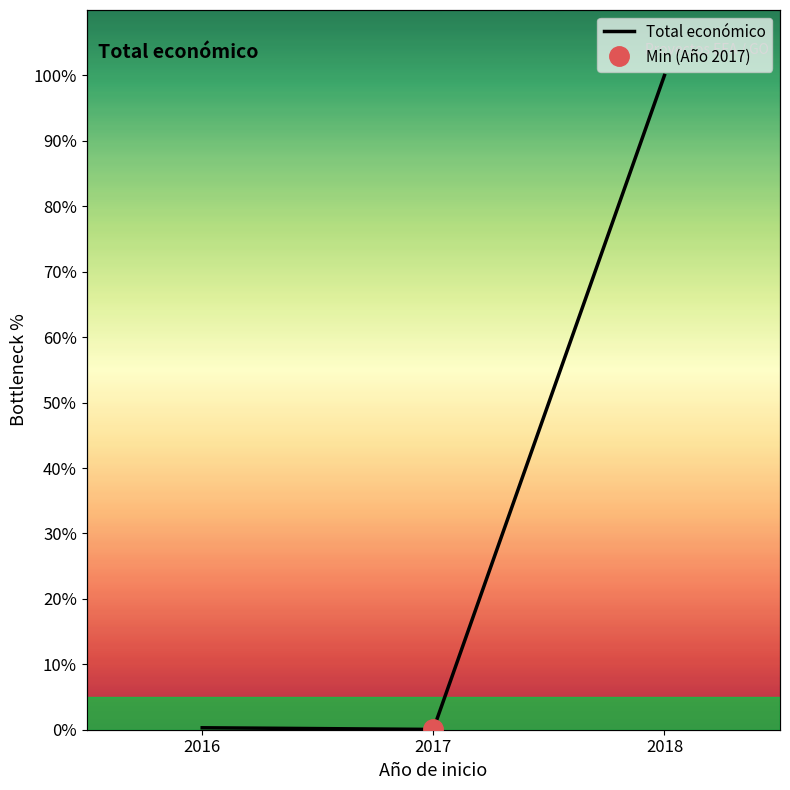

How many lines are shown in the chart?

1